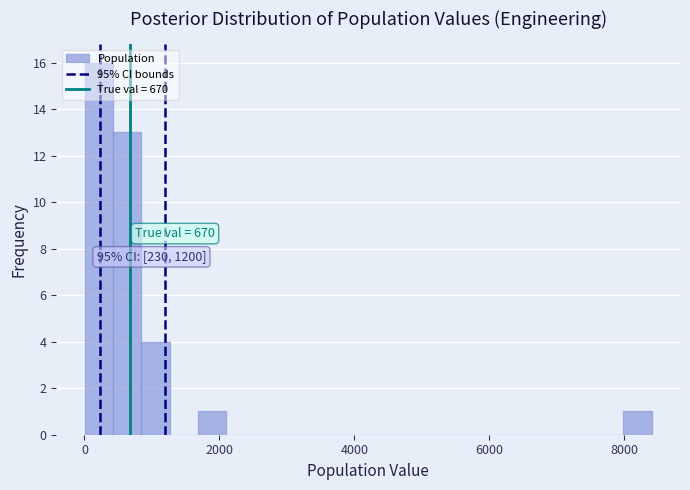

Read against the x-axis, roughly where is the centre of the tallest bar?

200